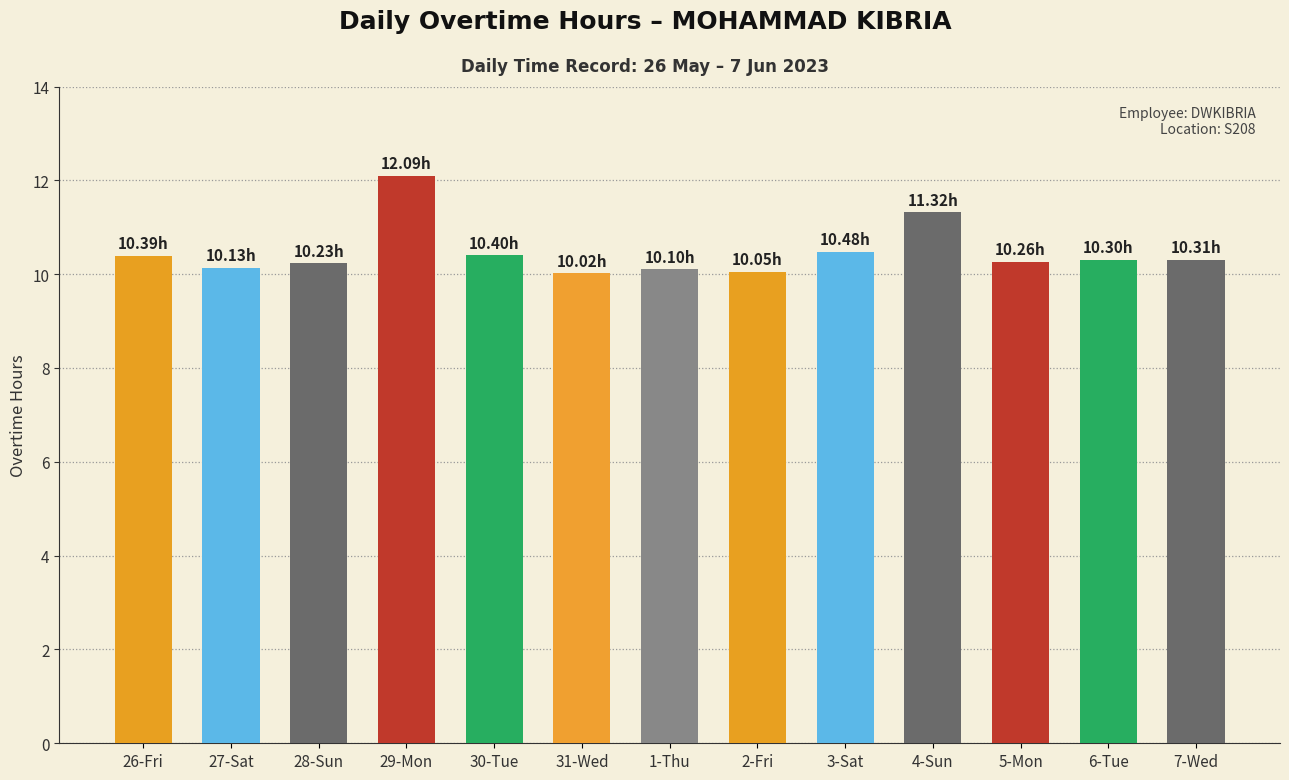

What is the sum of all values?

136.1